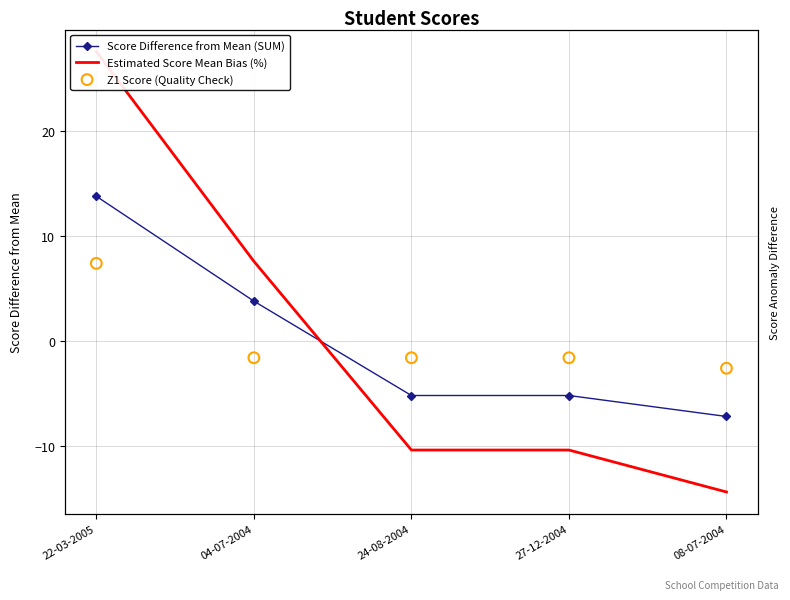

At which category is the sum across all series the highest?

22-03-2005